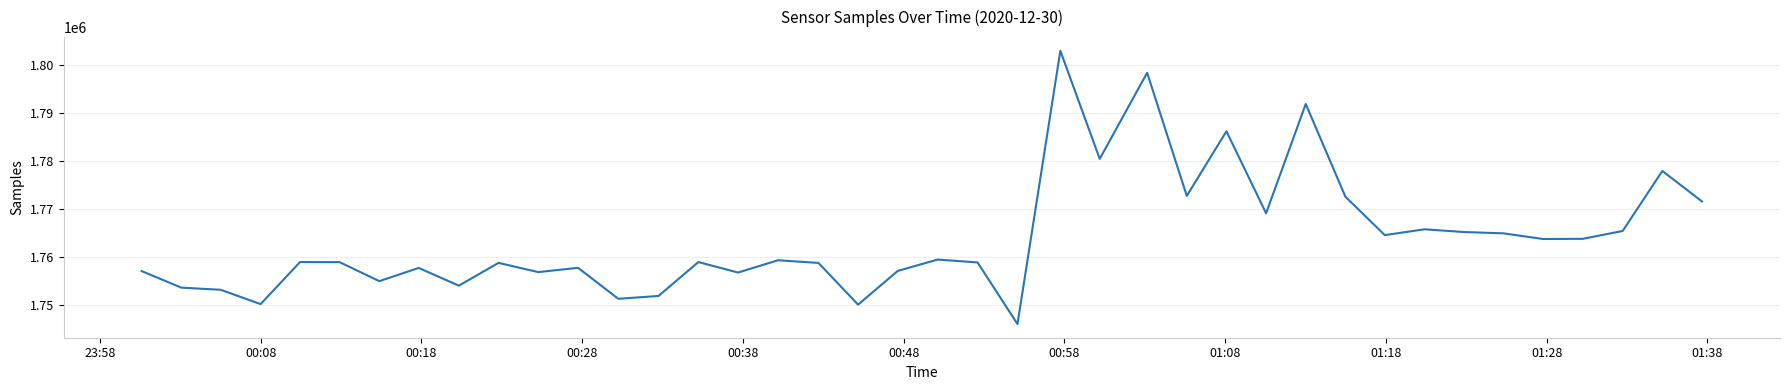

What is the difference between the maximum and minimum values?

57111